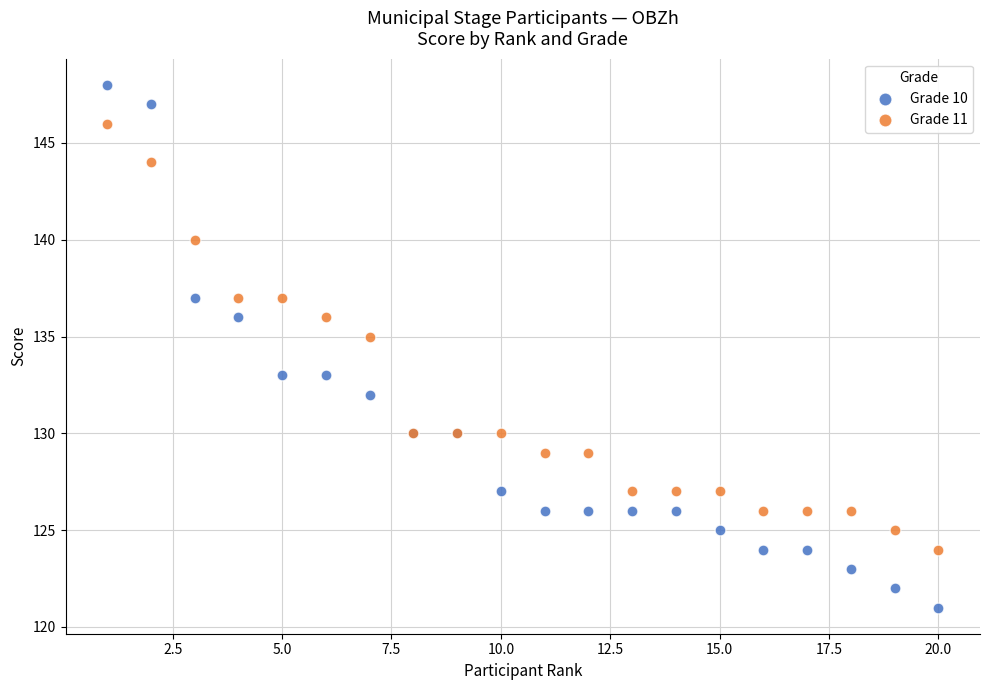

What are all the series names shown in the legend?

Grade 10, Grade 11